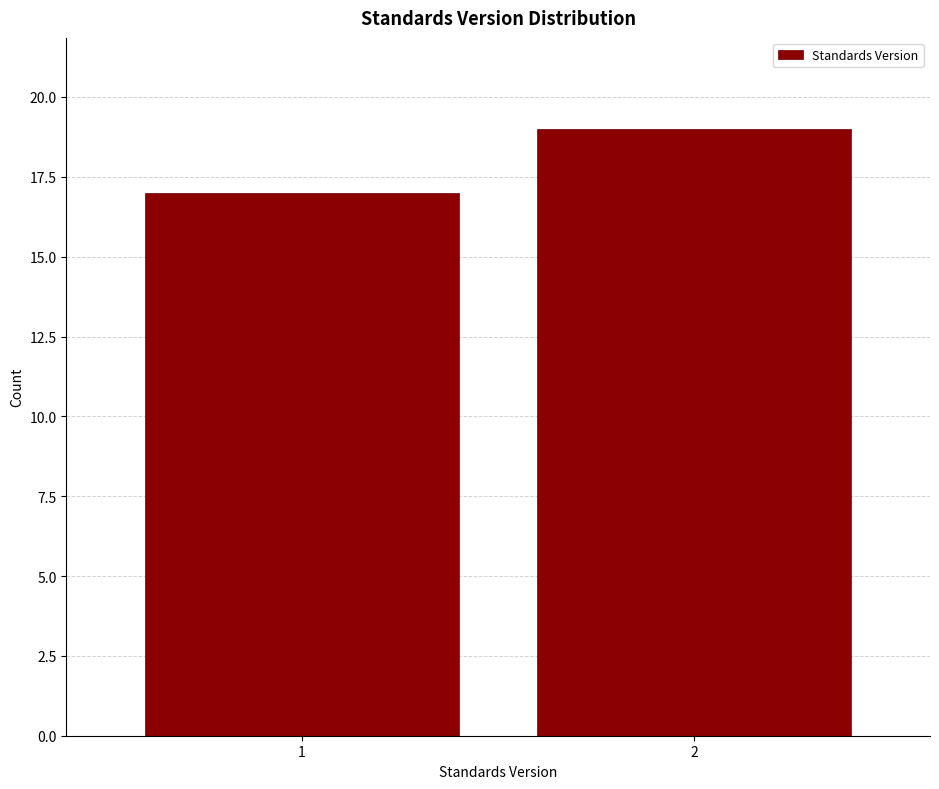

Reading right to left, extract all data points from this chart.

2=19	1=17